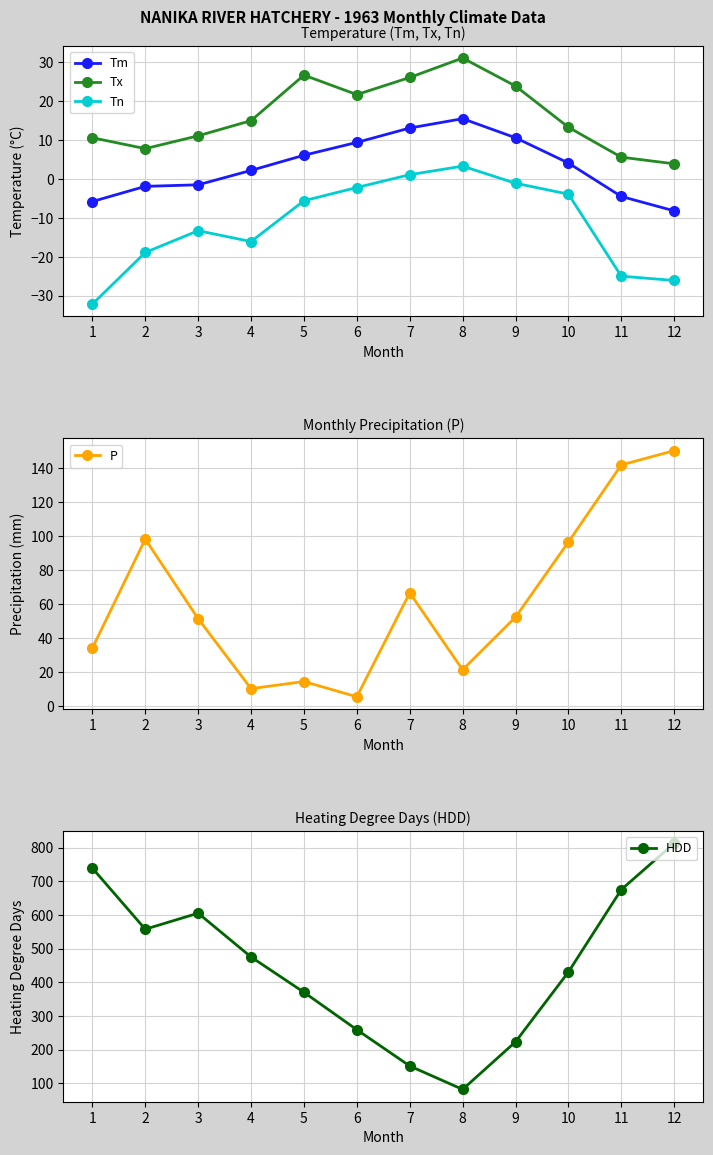

List the series in order of their peak value, highest first.

HDD, P, Tx, Tm, Tn